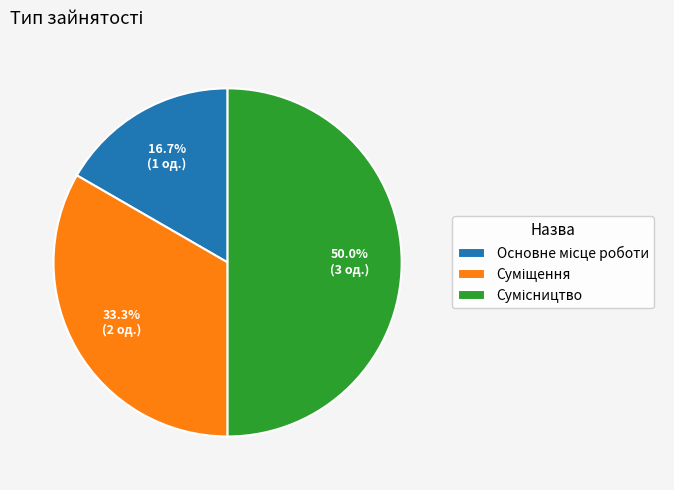

How many slices are in this pie chart?

3